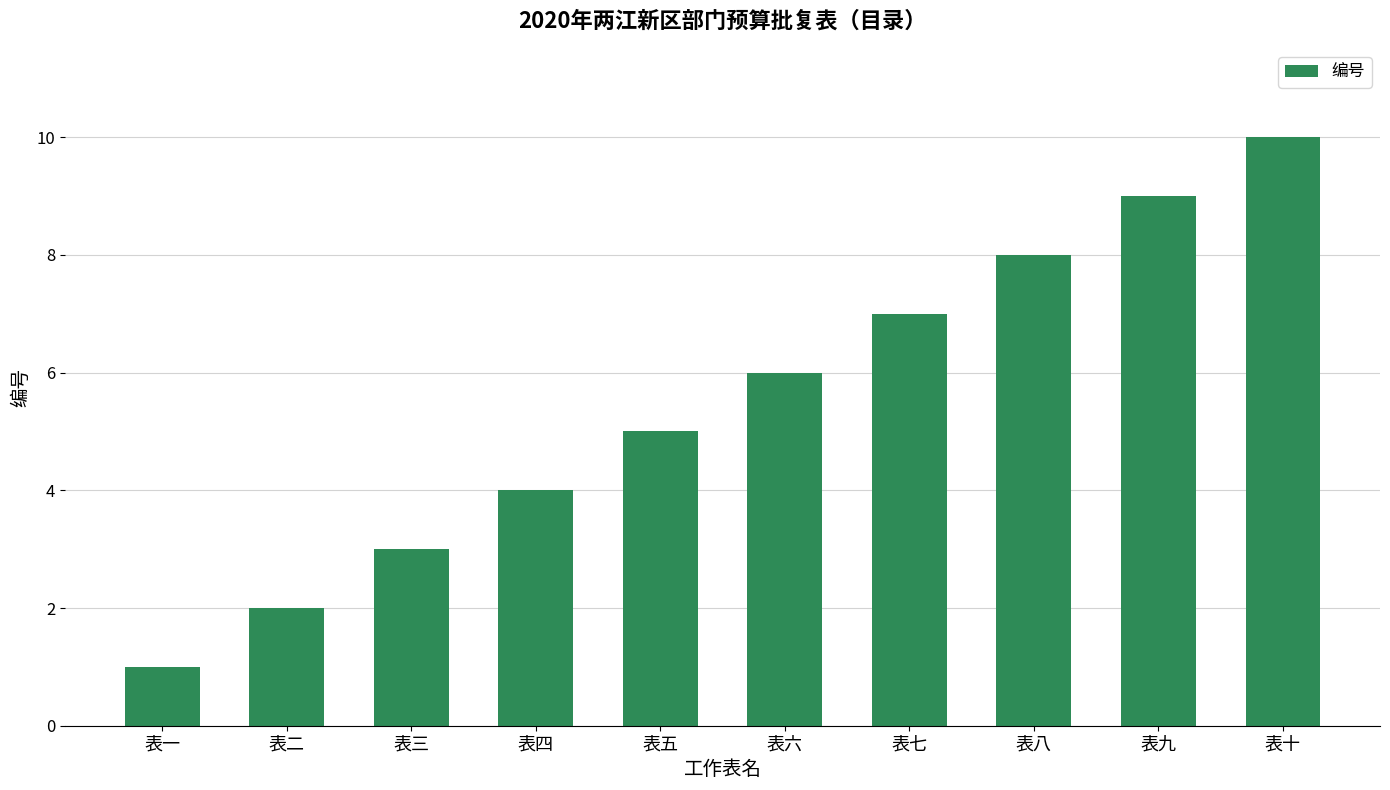

Where is the data nearest to the value 5?

表五